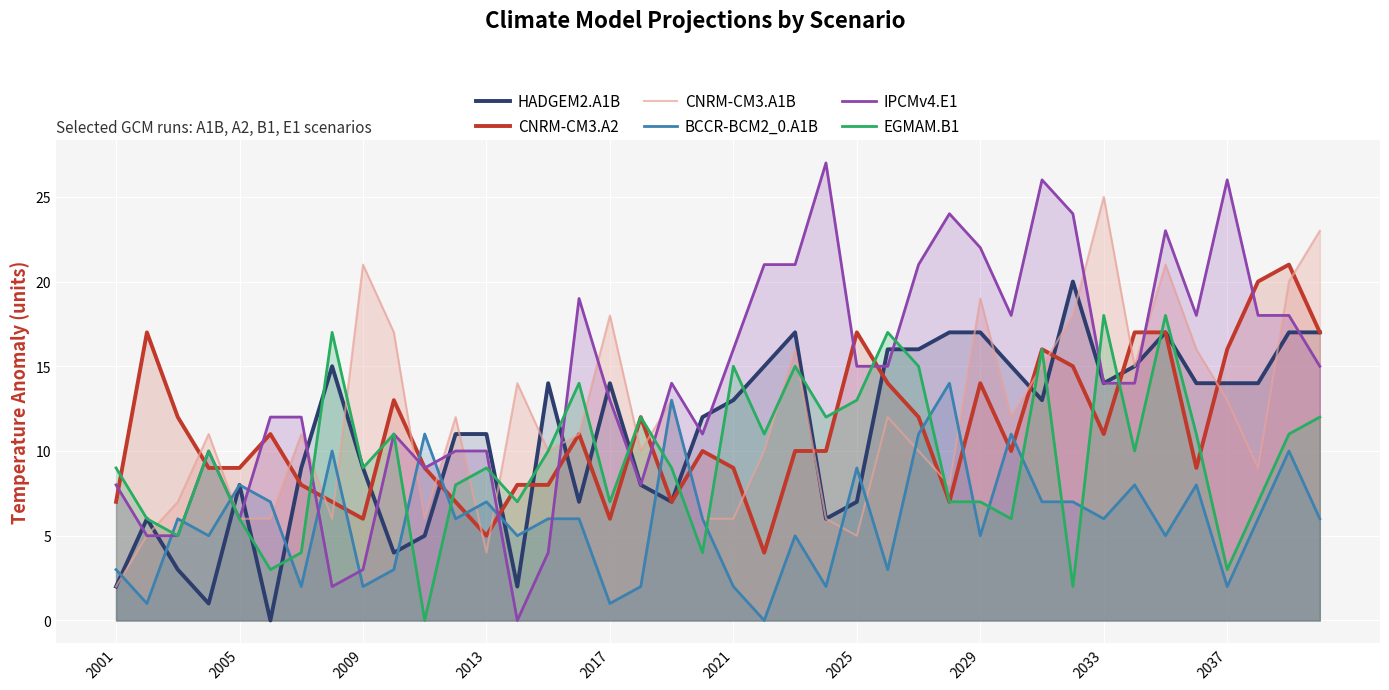

The CNRM-CM3.A1B series shows 5 at 2025. True or false?

True